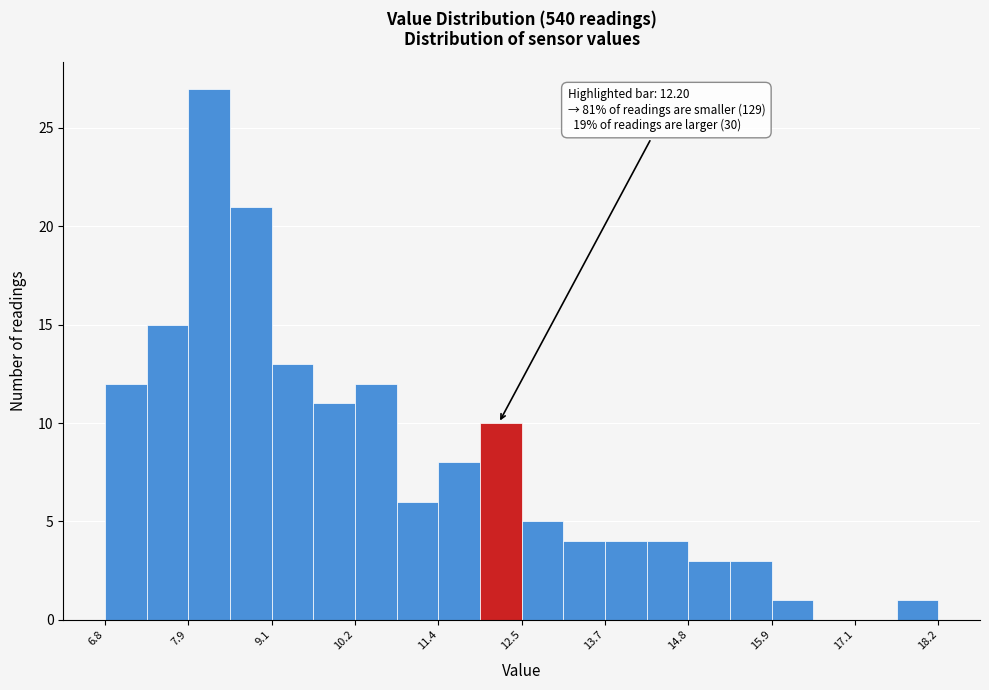

Read against the x-axis, roughly where is the centre of the tallest bar?

8.2